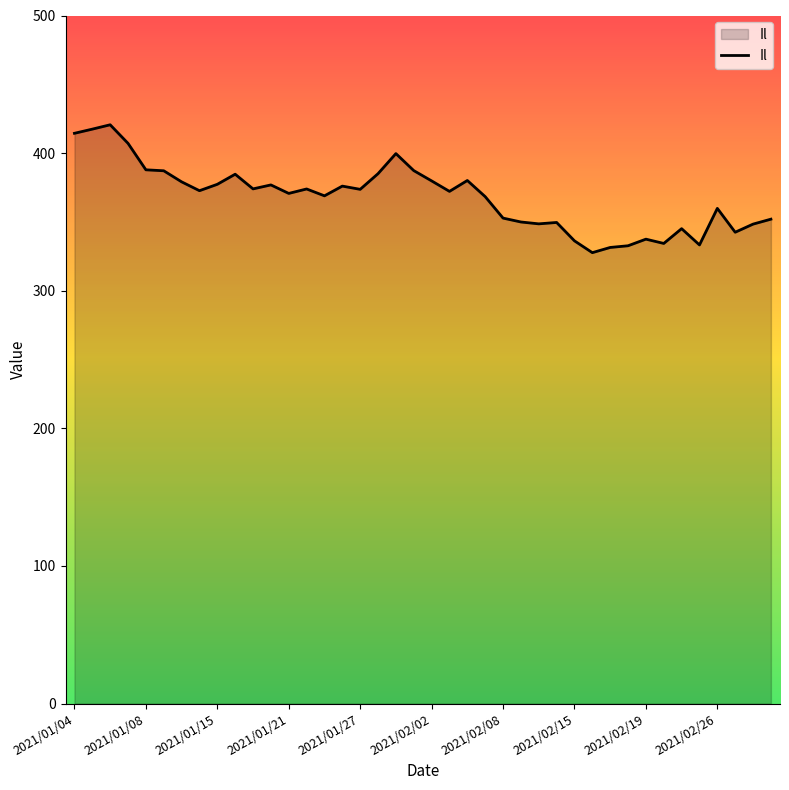

What is the smallest value displayed?

327.7